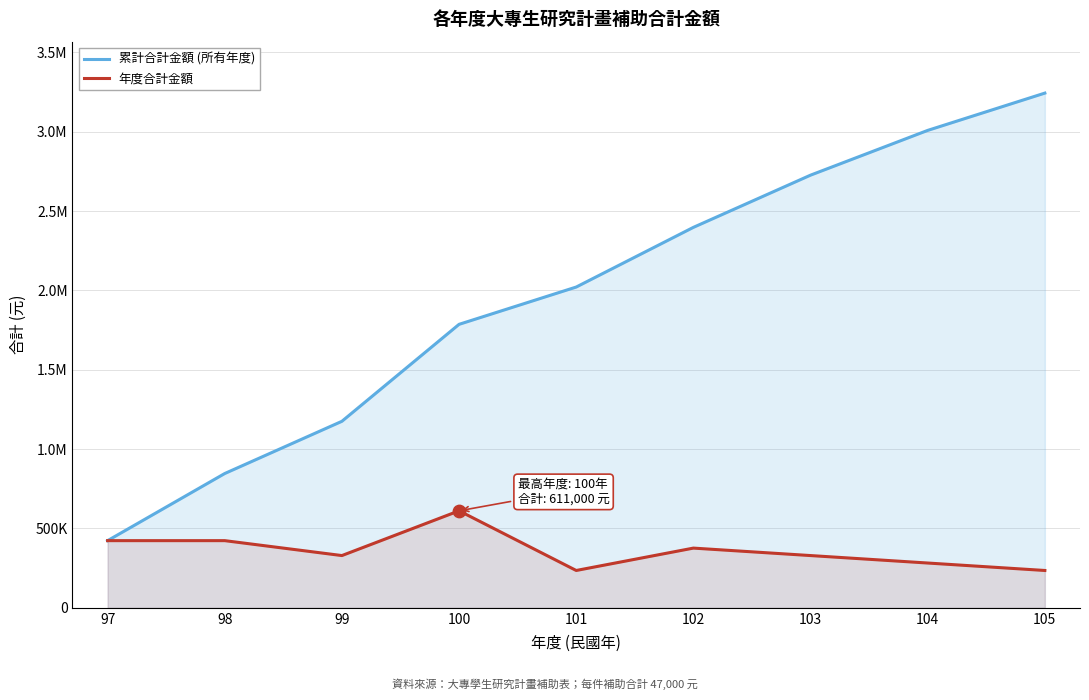

At how many categories does at least one series exceed 2035030?

4